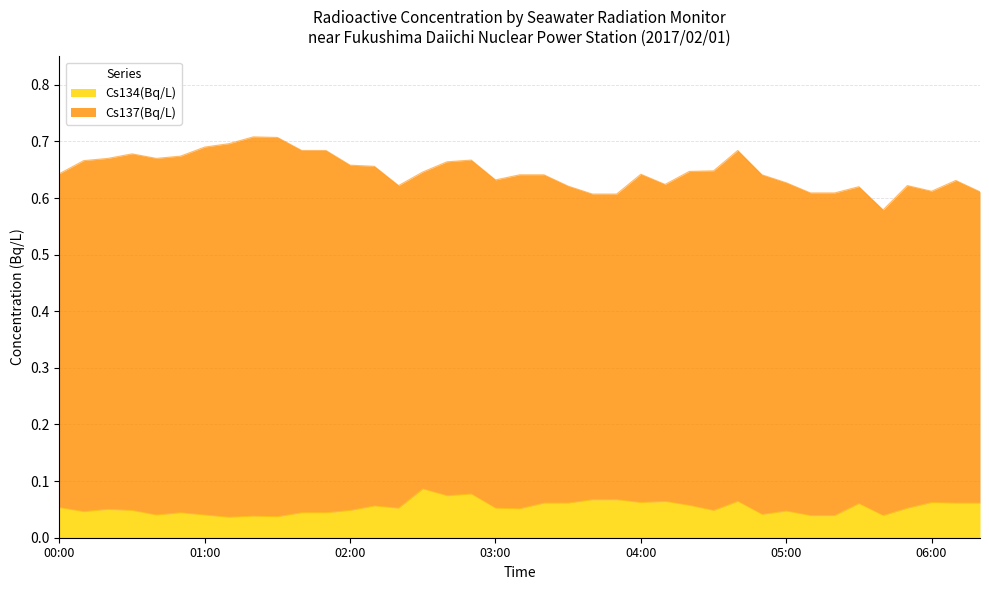

How many categories are shown in the chart?

39